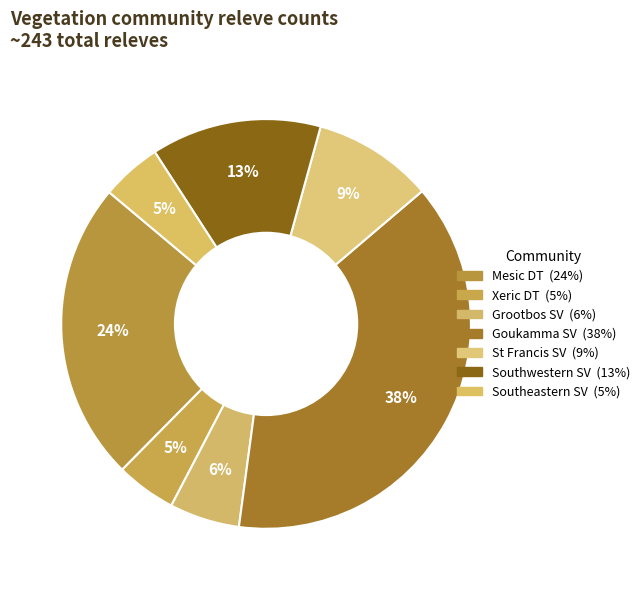

Is the sum of Goukamma SV and Mesic DT greater than half?

Yes